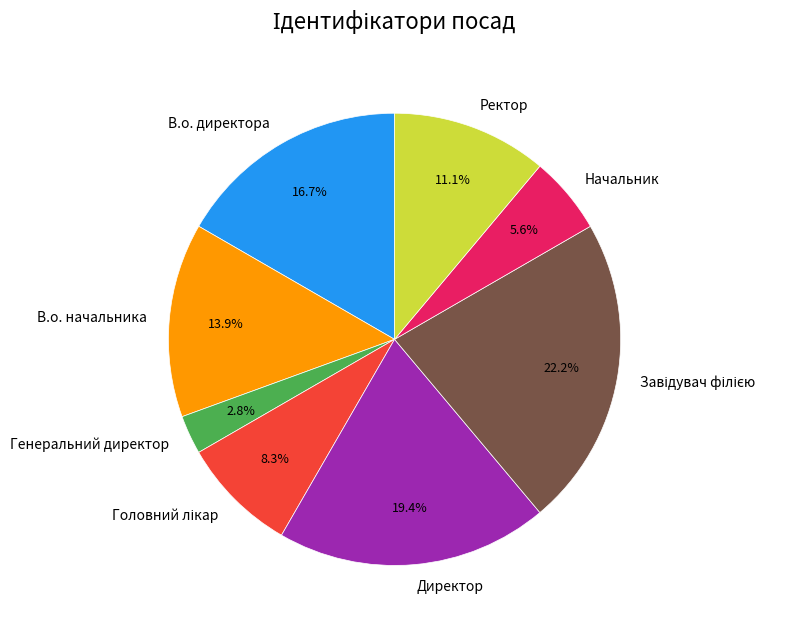

Which has a higher value, В.о. директора or Директор?

Директор